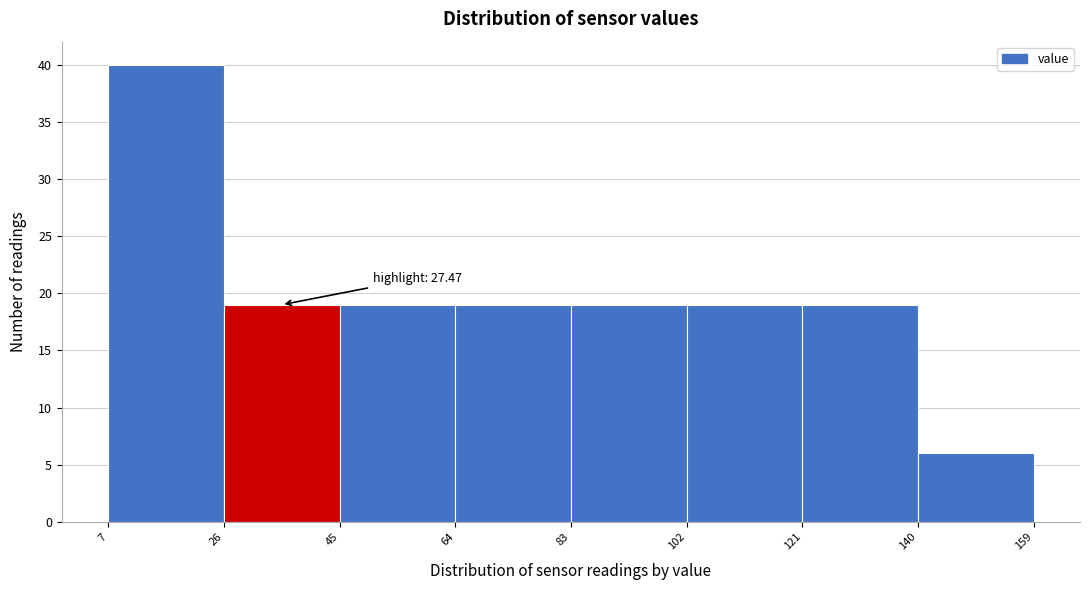

Over which range of the x-axis is the bar tallest?

7 to 26